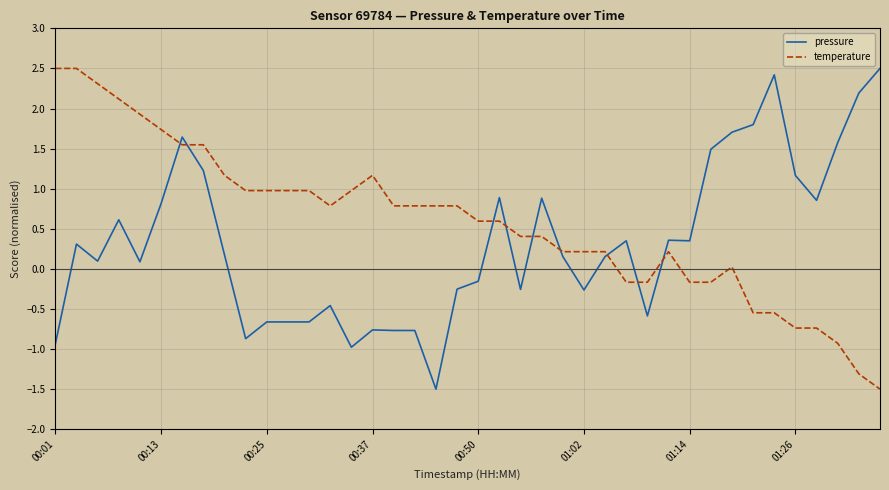

True or false: pressure and temperature intersect in this chart.

True